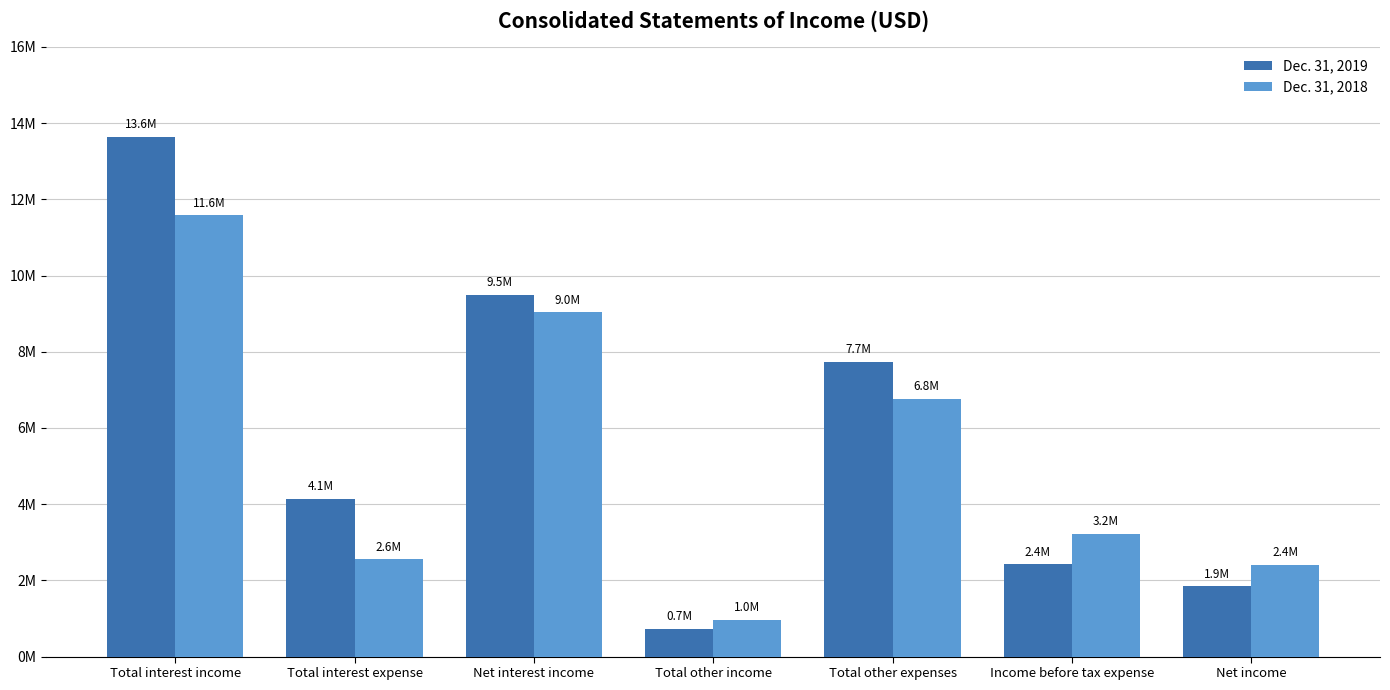

True or false: Dec. 31, 2019 has a value of 2419560 at Income before tax expense.

True